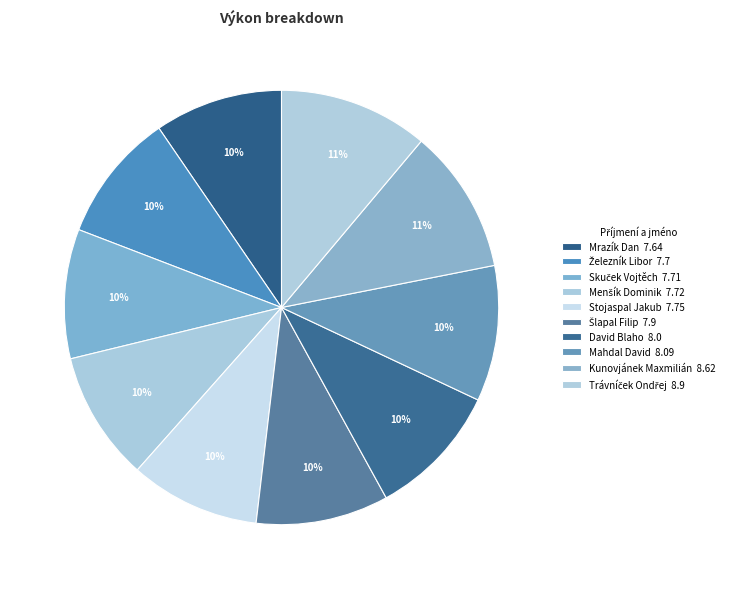

How many segments does this pie chart have?

10